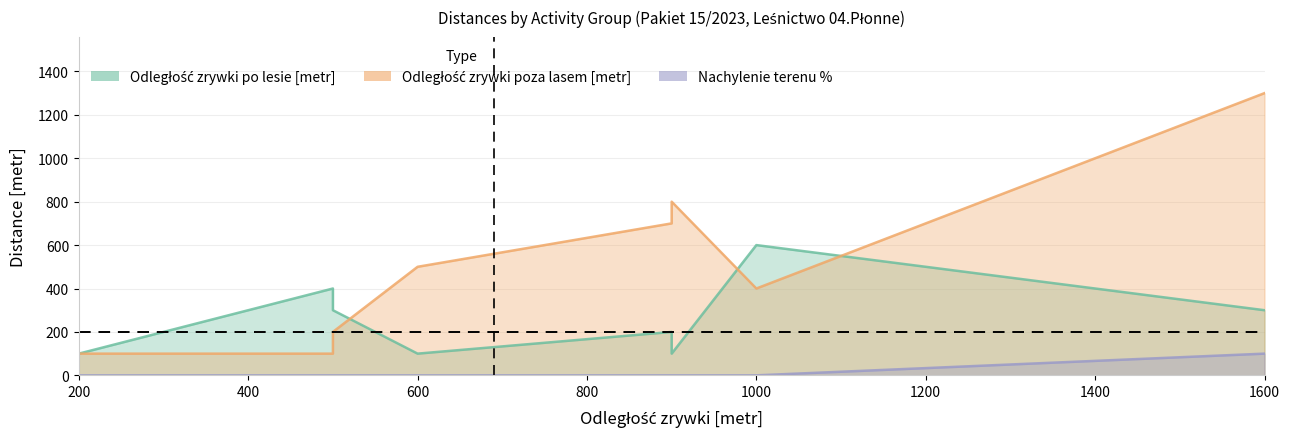

How many interior local valleys does the Odległość zrywki poza lasem [metr] series have?

1